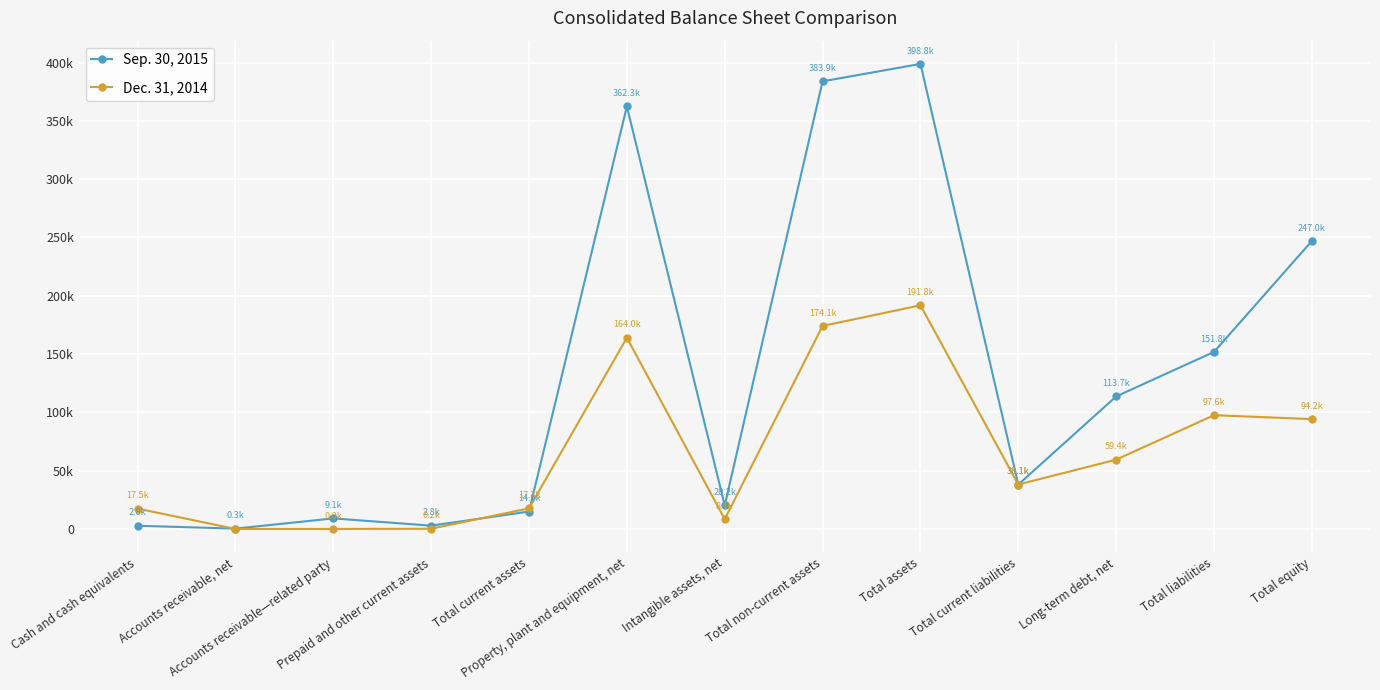

Read the Sep. 30, 2015 value at Total assets, to the nearest 10.

398800